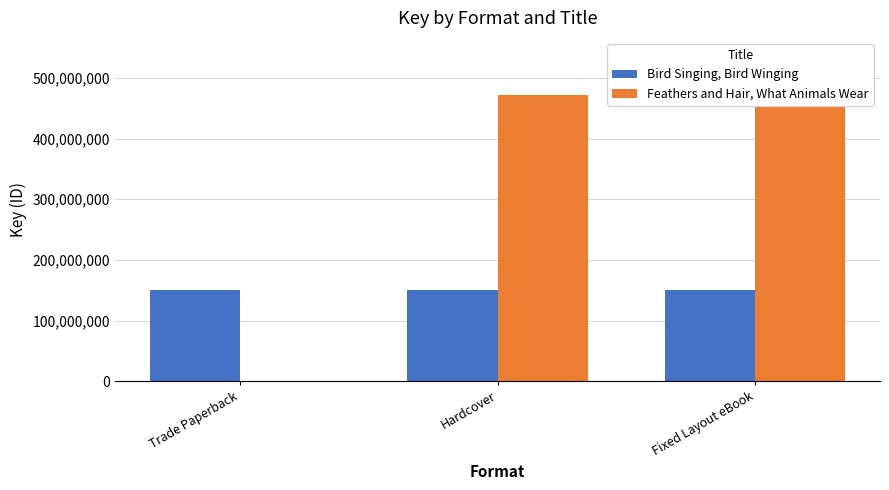

Is the value of Bird Singing, Bird Winging at Trade Paperback greater than the value of Feathers and Hair, What Animals Wear at Fixed Layout eBook?

No